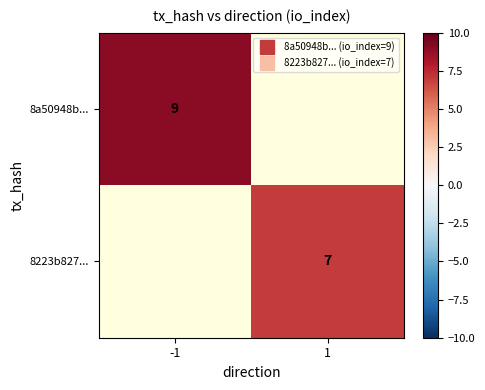

Between -1 and 1, which series saw the biggest shift?

8a50948b...